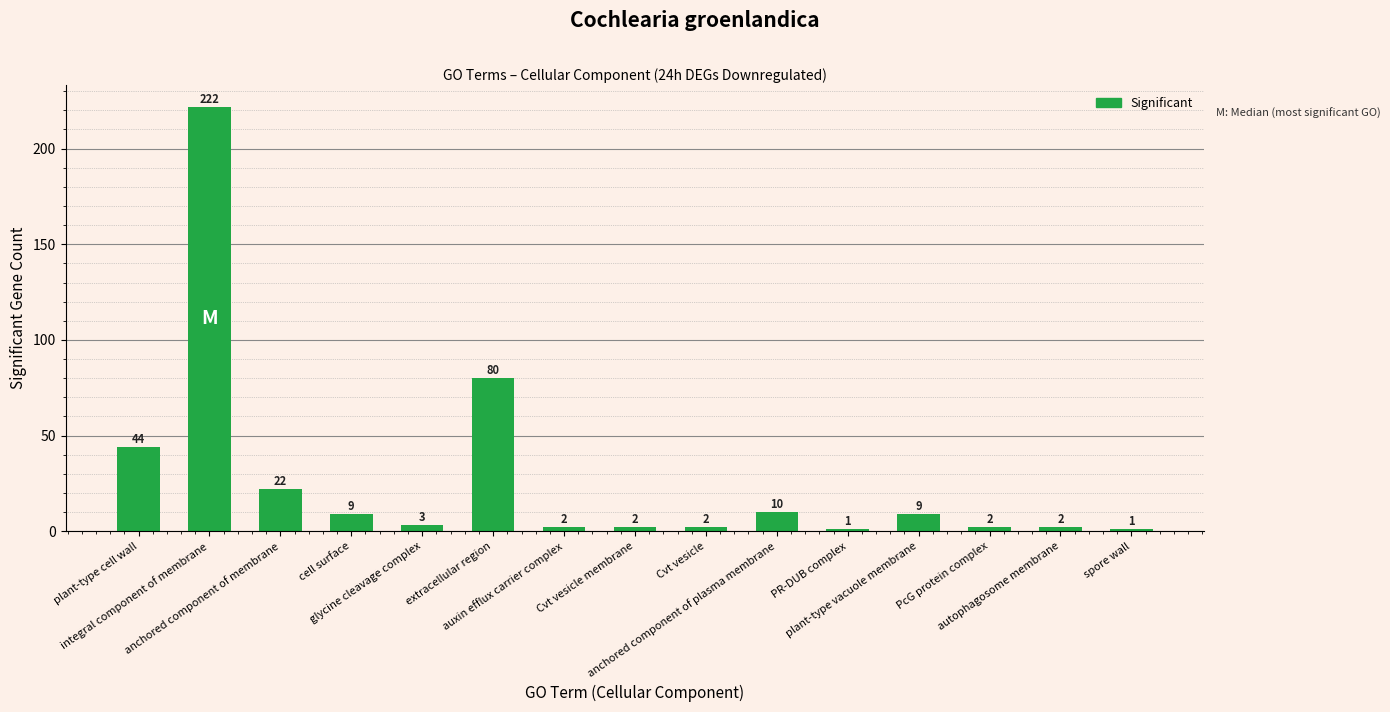

What is the sum of all values?

411